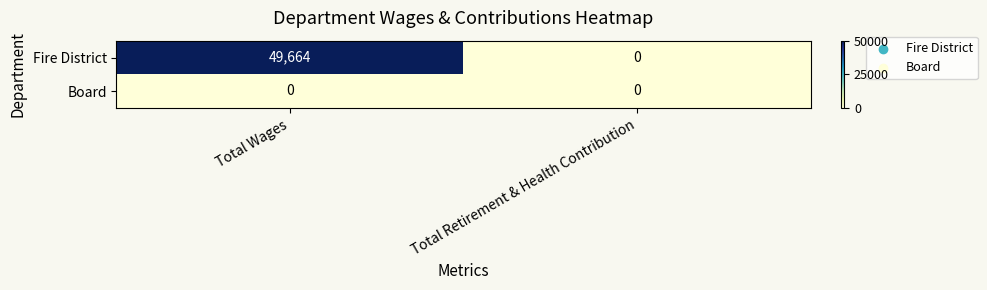

What is the total value across all series at Total Wages?

49664